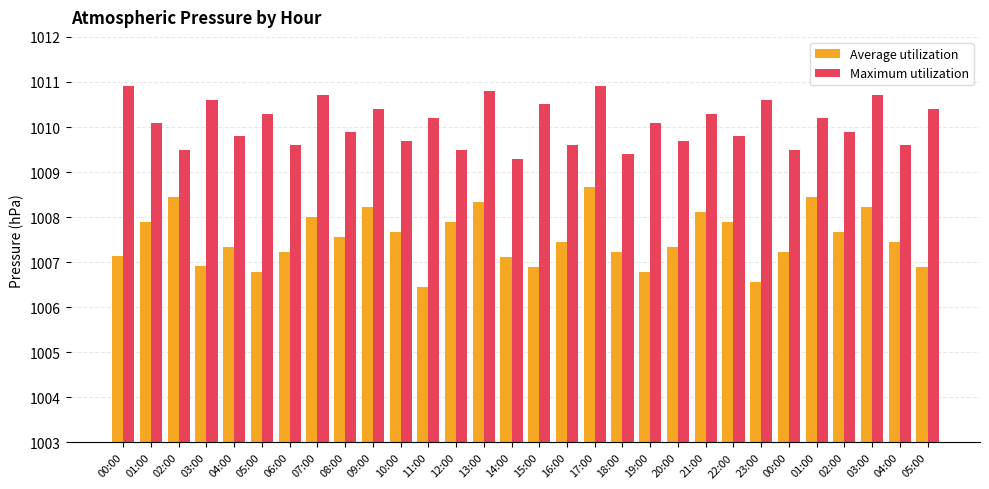

What is the minimum value for Maximum utilization?

1009.3